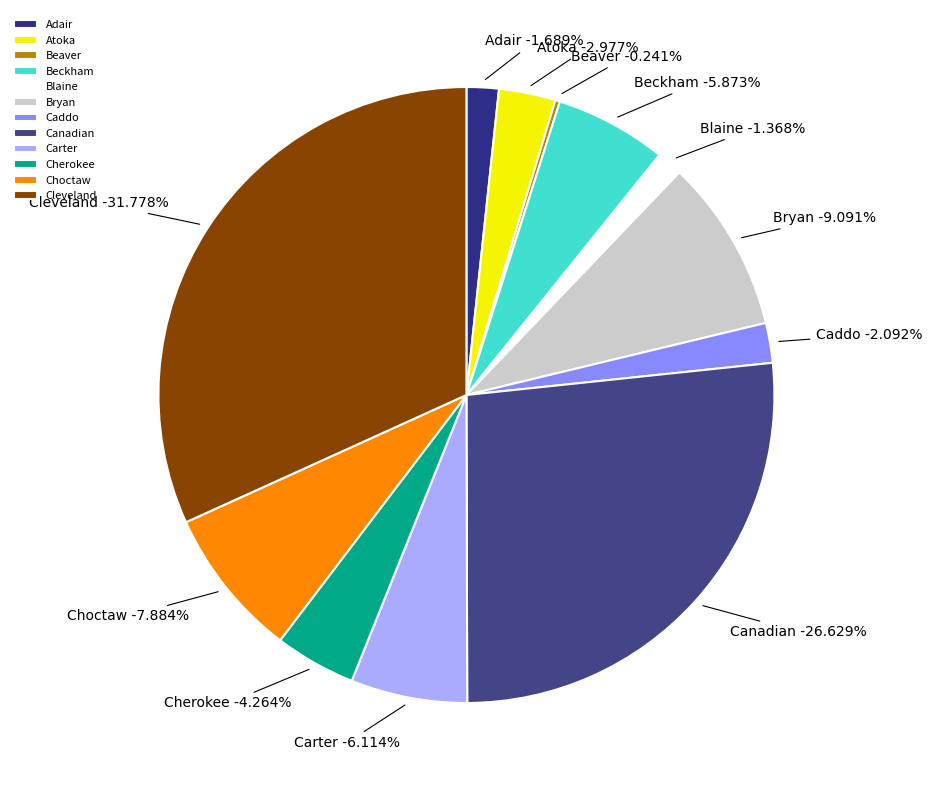

Which category has the smallest portion of the pie?

Beaver